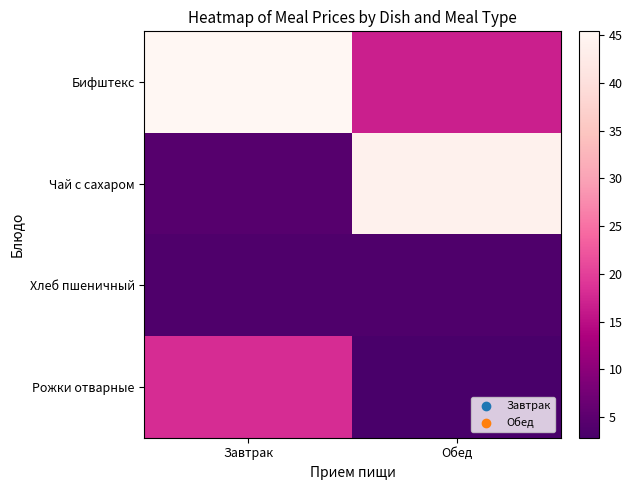

Reading left to right, extract all data points from this chart.

Бифштекс: Завтрак=45.4	Обед=16.7
Чай с сахаром: Завтрак=4.5	Обед=44.0
Хлеб пшеничный: Завтрак=3.6	Обед=3.6
Рожки отварные: Завтрак=18.1	Обед=2.8